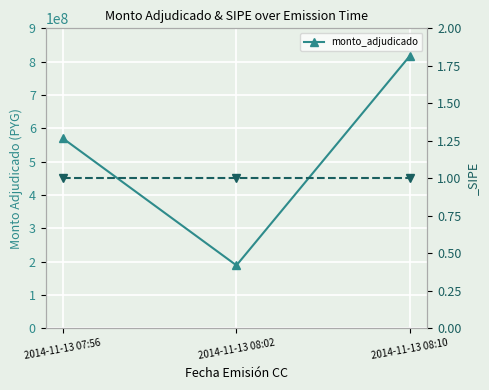

Count the number of values greater than 570000000.

1